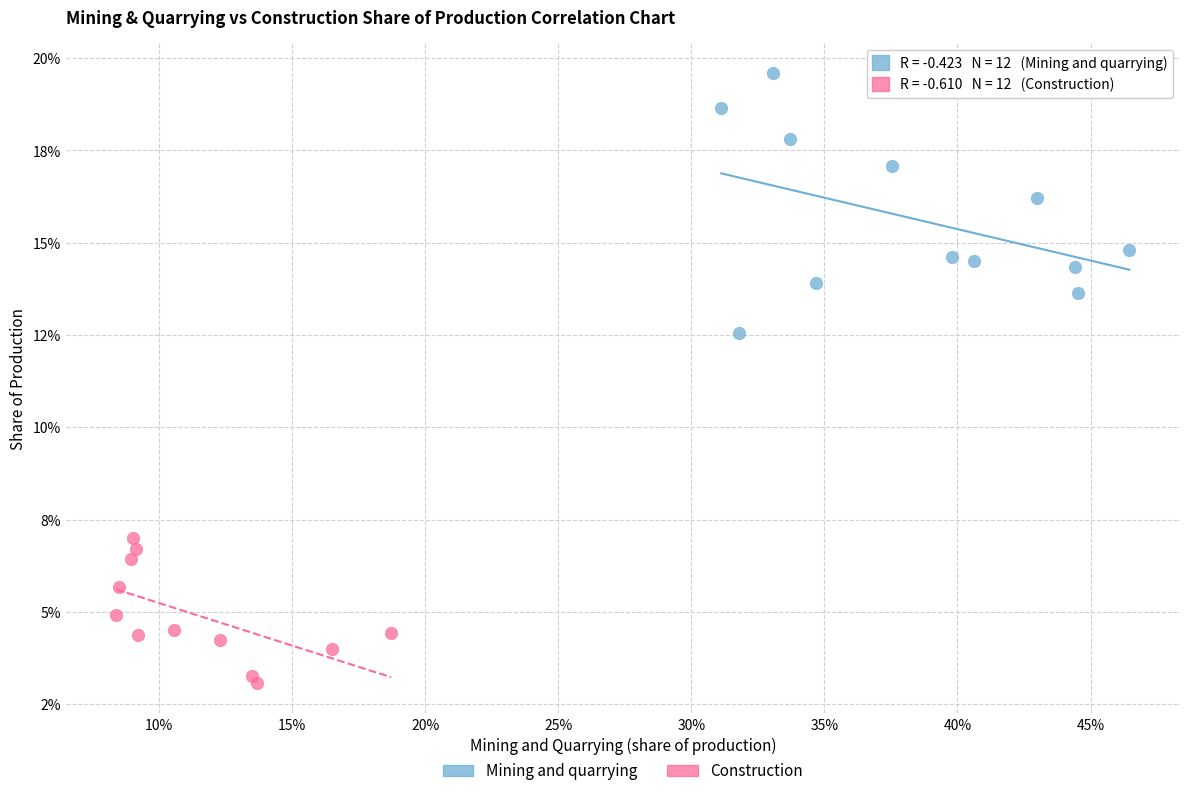

Which series reaches the maximum Y coordinate?

Mining and quarrying